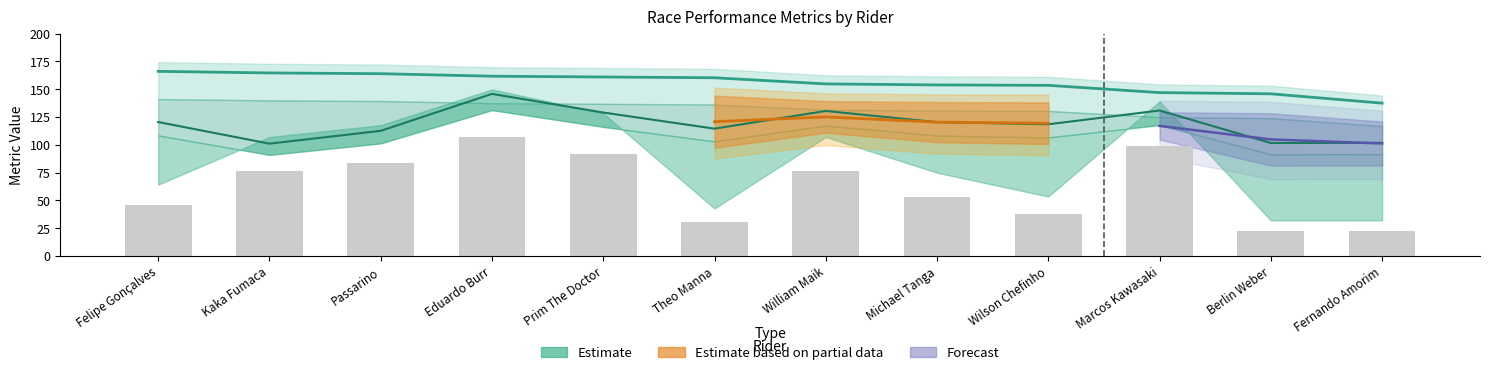

How many bars are there in total?

12